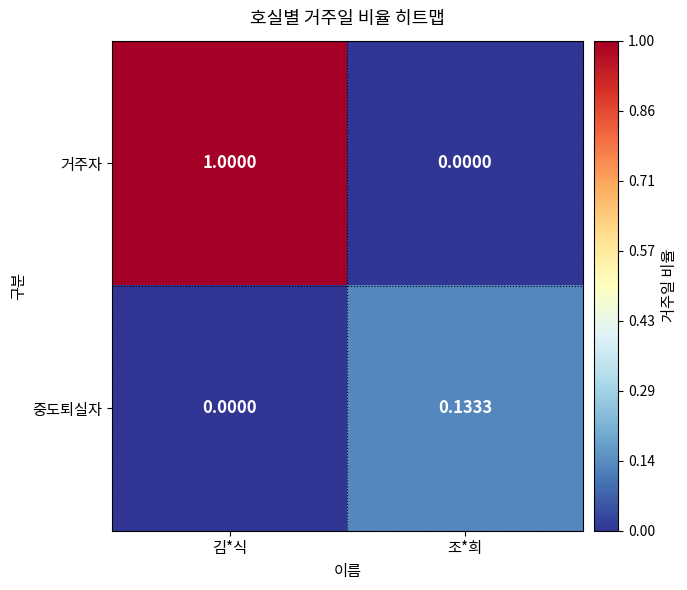

Which series changed the most between 김*식 and 조*희?

거주자